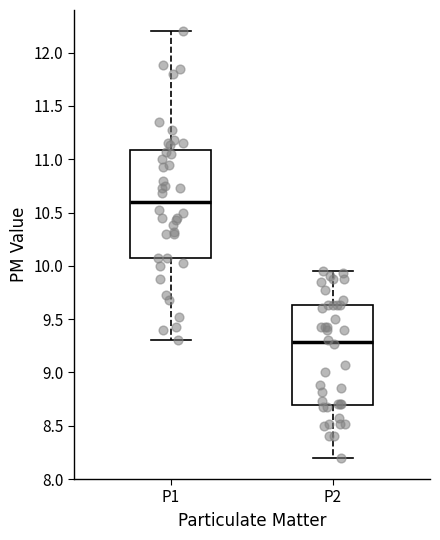

Comparing the boxes themselves (not the whiskers), which one is the tallest?

P1